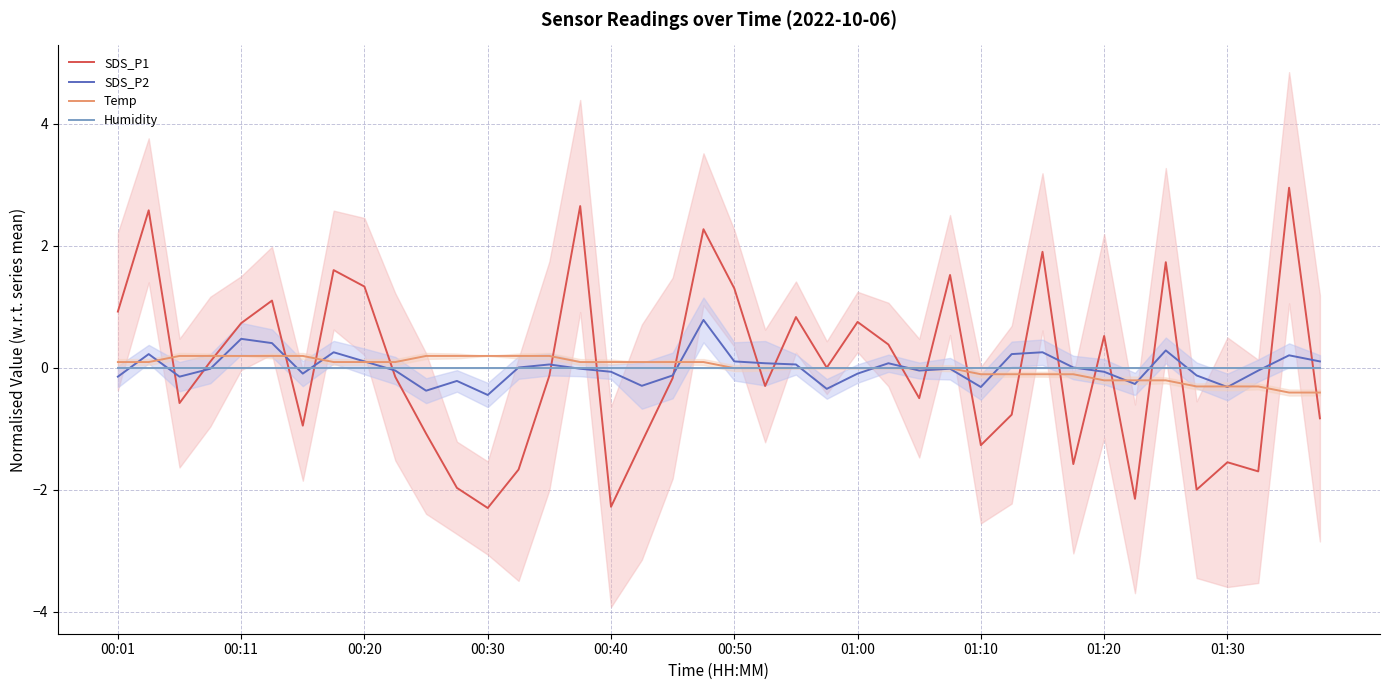

Which series has the largest range (max minus min)?

SDS_P1